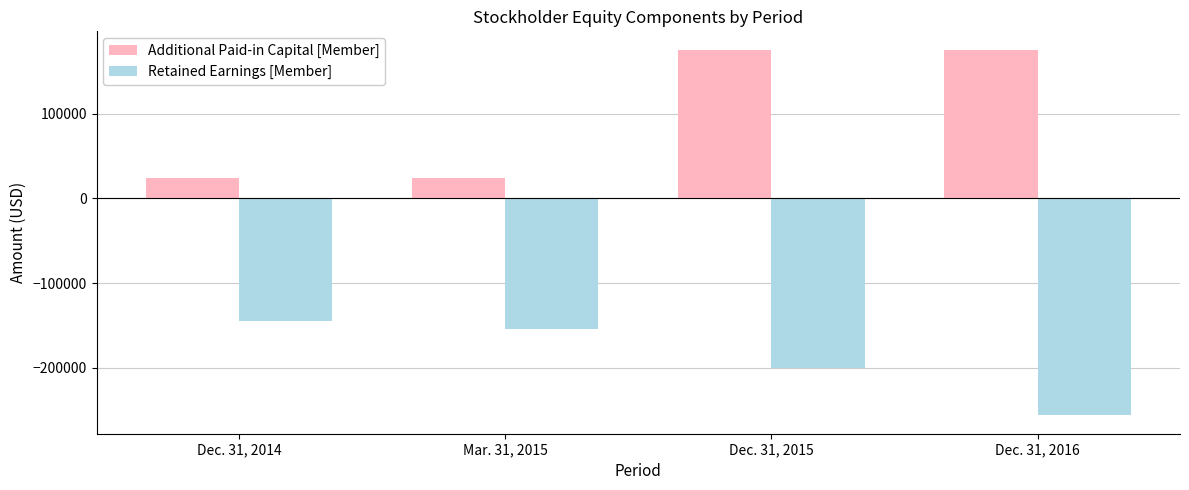

List the series in order of their peak value, lowest first.

Retained Earnings [Member], Additional Paid-in Capital [Member]